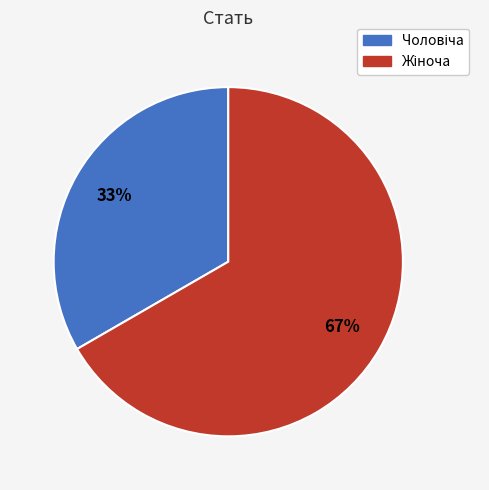

Is there a majority slice in this chart?

Yes